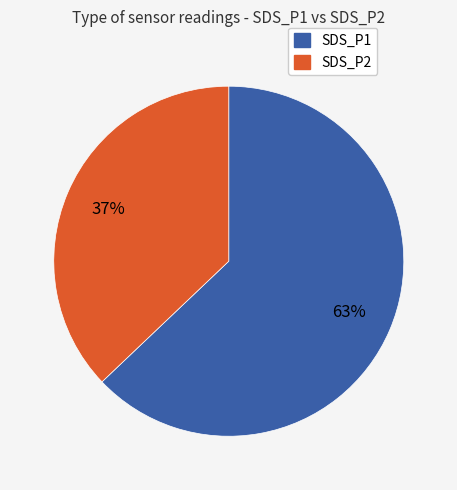

Rank the categories by value from lowest to highest.

SDS_P2, SDS_P1